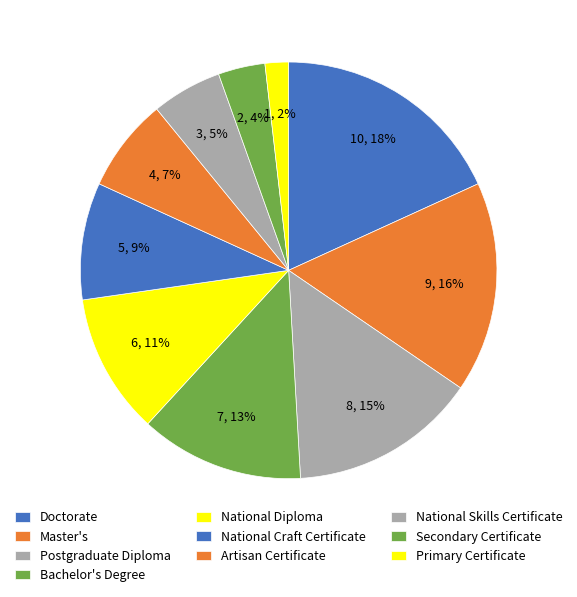

Rank the categories by value from highest to lowest.

Doctorate, Master's, Postgraduate Diploma, Bachelor's Degree, National Diploma, National Craft Certificate, Artisan Certificate, National Skills Certificate, Secondary Certificate, Primary Certificate